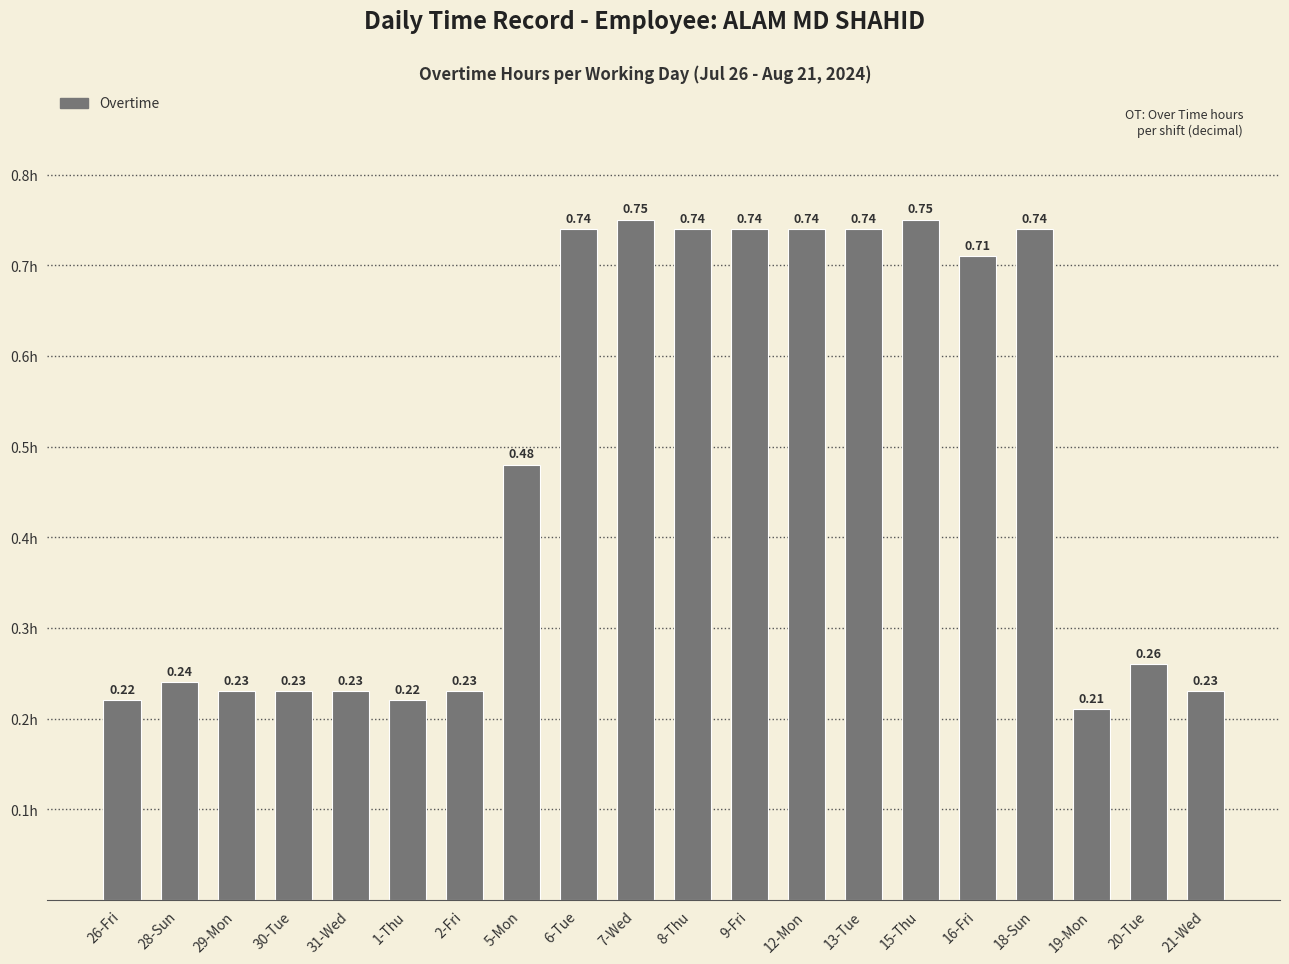

Between 19-Mon and 20-Tue, which is larger?

20-Tue